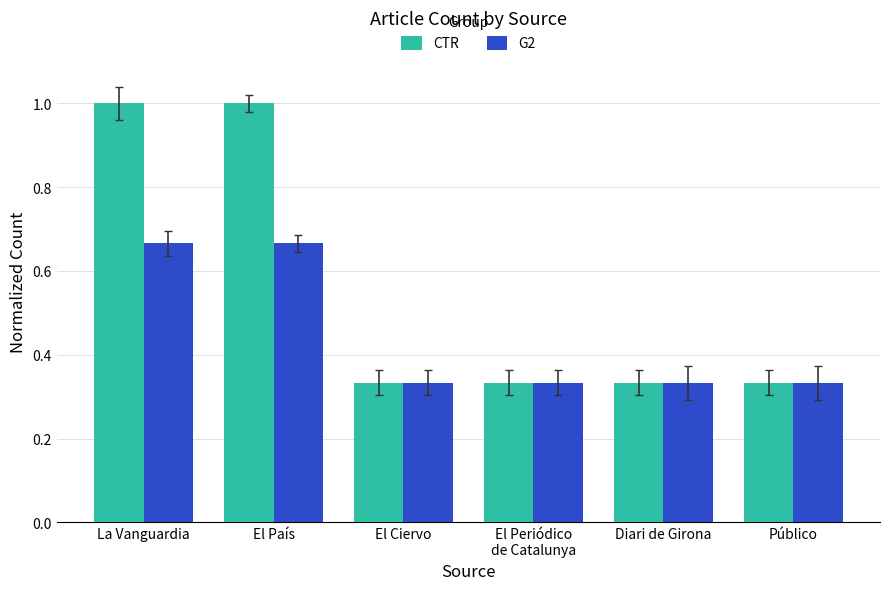

How many data points does each series have?

6